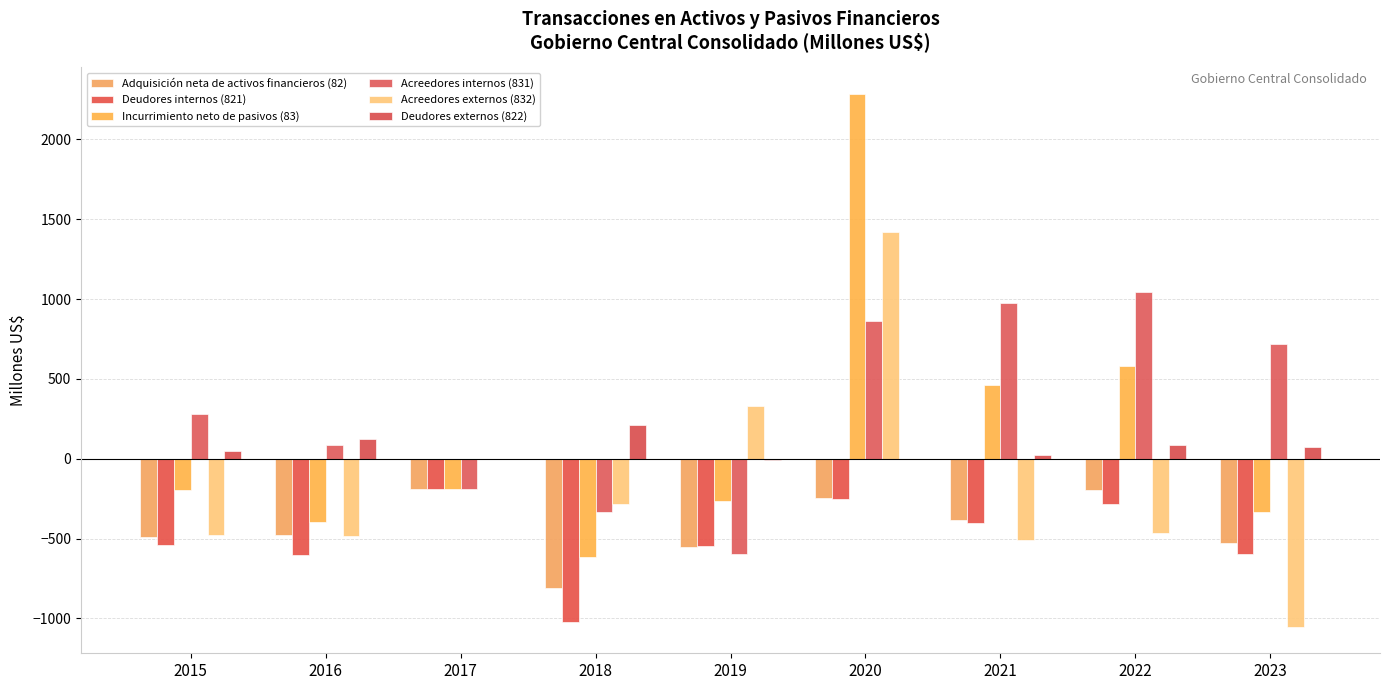

At which category is the sum across all series the highest?

2020